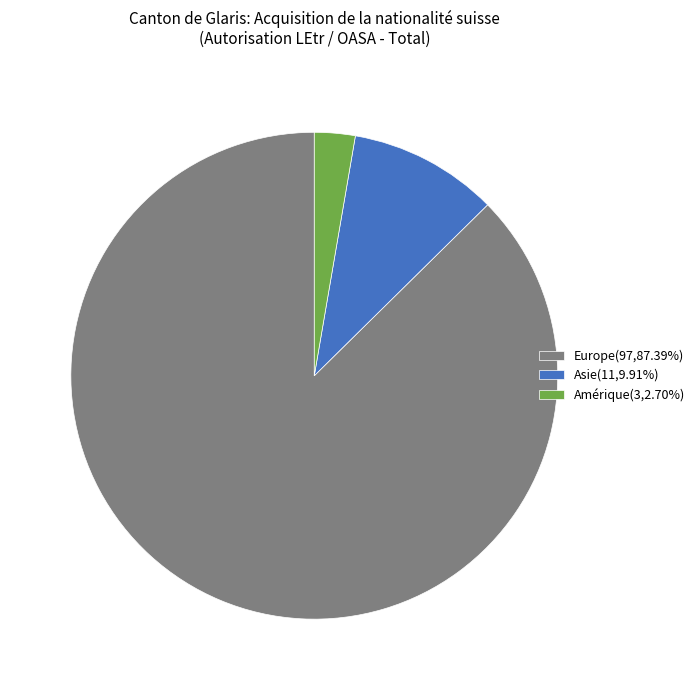

Do Asie(11,9.91%) and Europe(97,87.39%) together represent more than half of the pie?

Yes